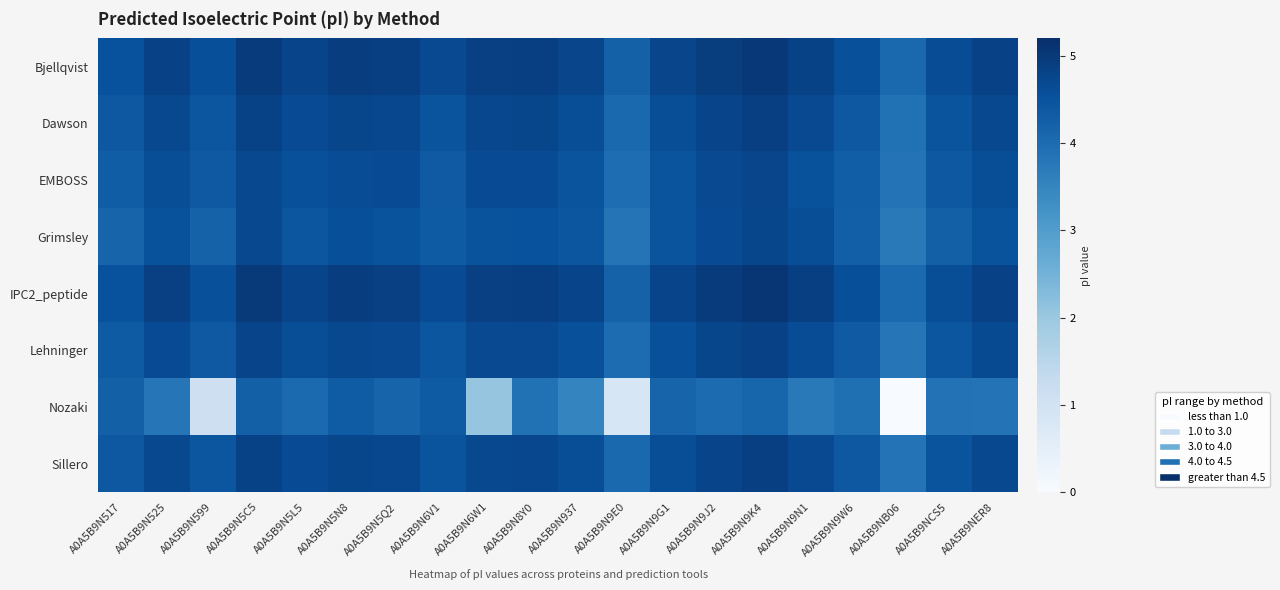

Reading left to right, list all the values displayed in this chart.

Bjellqvist: A0A5B9N517=4.5	A0A5B9N525=4.8	A0A5B9N599=4.6	A0A5B9N5C5=5.0	A0A5B9N5L5=4.8	A0A5B9N5N8=4.9	A0A5B9N5Q2=4.9	A0A5B9N6V1=4.7	A0A5B9N6W1=4.9	A0A5B9N8Y0=4.9	A0A5B9N937=4.8	A0A5B9N9E0=4.2	A0A5B9N9G1=4.8	A0A5B9N9J2=4.9	A0A5B9N9K4=5.0	A0A5B9N9N1=4.8	A0A5B9N9W6=4.6	A0A5B9NB06=4.1	A0A5B9NCS5=4.6	A0A5B9NER8=4.9
Dawson: A0A5B9N517=4.4	A0A5B9N525=4.7	A0A5B9N599=4.4	A0A5B9N5C5=4.8	A0A5B9N5L5=4.6	A0A5B9N5N8=4.7	A0A5B9N5Q2=4.7	A0A5B9N6V1=4.5	A0A5B9N6W1=4.7	A0A5B9N8Y0=4.7	A0A5B9N937=4.6	A0A5B9N9E0=4.1	A0A5B9N9G1=4.6	A0A5B9N9J2=4.8	A0A5B9N9K4=4.9	A0A5B9N9N1=4.7	A0A5B9N9W6=4.4	A0A5B9NB06=3.9	A0A5B9NCS5=4.5	A0A5B9NER8=4.7
EMBOSS: A0A5B9N517=4.3	A0A5B9N525=4.6	A0A5B9N599=4.4	A0A5B9N5C5=4.7	A0A5B9N5L5=4.6	A0A5B9N5N8=4.6	A0A5B9N5Q2=4.6	A0A5B9N6V1=4.4	A0A5B9N6W1=4.6	A0A5B9N8Y0=4.6	A0A5B9N937=4.5	A0A5B9N9E0=4.0	A0A5B9N9G1=4.5	A0A5B9N9J2=4.7	A0A5B9N9K4=4.8	A0A5B9N9N1=4.5	A0A5B9N9W6=4.3	A0A5B9NB06=3.8	A0A5B9NCS5=4.4	A0A5B9NER8=4.6
Grimsley: A0A5B9N517=4.2	A0A5B9N525=4.5	A0A5B9N599=4.2	A0A5B9N5C5=4.7	A0A5B9N5L5=4.4	A0A5B9N5N8=4.6	A0A5B9N5Q2=4.5	A0A5B9N6V1=4.3	A0A5B9N6W1=4.5	A0A5B9N8Y0=4.5	A0A5B9N937=4.4	A0A5B9N9E0=3.8	A0A5B9N9G1=4.5	A0A5B9N9J2=4.6	A0A5B9N9K4=4.7	A0A5B9N9N1=4.6	A0A5B9N9W6=4.3	A0A5B9NB06=3.7	A0A5B9NCS5=4.2	A0A5B9NER8=4.5
IPC2_peptide: A0A5B9N517=4.5	A0A5B9N525=4.9	A0A5B9N599=4.6	A0A5B9N5C5=5.0	A0A5B9N5L5=4.8	A0A5B9N5N8=4.9	A0A5B9N5Q2=4.9	A0A5B9N6V1=4.6	A0A5B9N6W1=4.9	A0A5B9N8Y0=4.9	A0A5B9N937=4.8	A0A5B9N9E0=4.2	A0A5B9N9G1=4.8	A0A5B9N9J2=5.0	A0A5B9N9K4=5.1	A0A5B9N9N1=4.9	A0A5B9N9W6=4.6	A0A5B9NB06=4.0	A0A5B9NCS5=4.6	A0A5B9NER8=4.9
Lehninger: A0A5B9N517=4.3	A0A5B9N525=4.6	A0A5B9N599=4.4	A0A5B9N5C5=4.8	A0A5B9N5L5=4.6	A0A5B9N5N8=4.7	A0A5B9N5Q2=4.7	A0A5B9N6V1=4.4	A0A5B9N6W1=4.7	A0A5B9N8Y0=4.7	A0A5B9N937=4.6	A0A5B9N9E0=4.0	A0A5B9N9G1=4.6	A0A5B9N9J2=4.7	A0A5B9N9K4=4.8	A0A5B9N9N1=4.6	A0A5B9N9W6=4.4	A0A5B9NB06=3.8	A0A5B9NCS5=4.4	A0A5B9NER8=4.7
Nozaki: A0A5B9N517=4.2	A0A5B9N525=3.8	A0A5B9N599=1.1	A0A5B9N5C5=4.2	A0A5B9N5L5=4.0	A0A5B9N5N8=4.3	A0A5B9N5Q2=4.2	A0A5B9N6V1=4.3	A0A5B9N6W1=2.1	A0A5B9N8Y0=3.9	A0A5B9N937=3.5	A0A5B9N9E0=0.8	A0A5B9N9G1=4.2	A0A5B9N9J2=4.0	A0A5B9N9K4=4.1	A0A5B9N9N1=3.7	A0A5B9N9W6=3.9	A0A5B9NB06=0.0	A0A5B9NCS5=3.9	A0A5B9NER8=3.9
Sillero: A0A5B9N517=4.4	A0A5B9N525=4.7	A0A5B9N599=4.4	A0A5B9N5C5=4.8	A0A5B9N5L5=4.6	A0A5B9N5N8=4.7	A0A5B9N5Q2=4.7	A0A5B9N6V1=4.5	A0A5B9N6W1=4.7	A0A5B9N8Y0=4.7	A0A5B9N937=4.6	A0A5B9N9E0=4.0	A0A5B9N9G1=4.6	A0A5B9N9J2=4.8	A0A5B9N9K4=4.9	A0A5B9N9N1=4.7	A0A5B9N9W6=4.4	A0A5B9NB06=3.9	A0A5B9NCS5=4.5	A0A5B9NER8=4.7